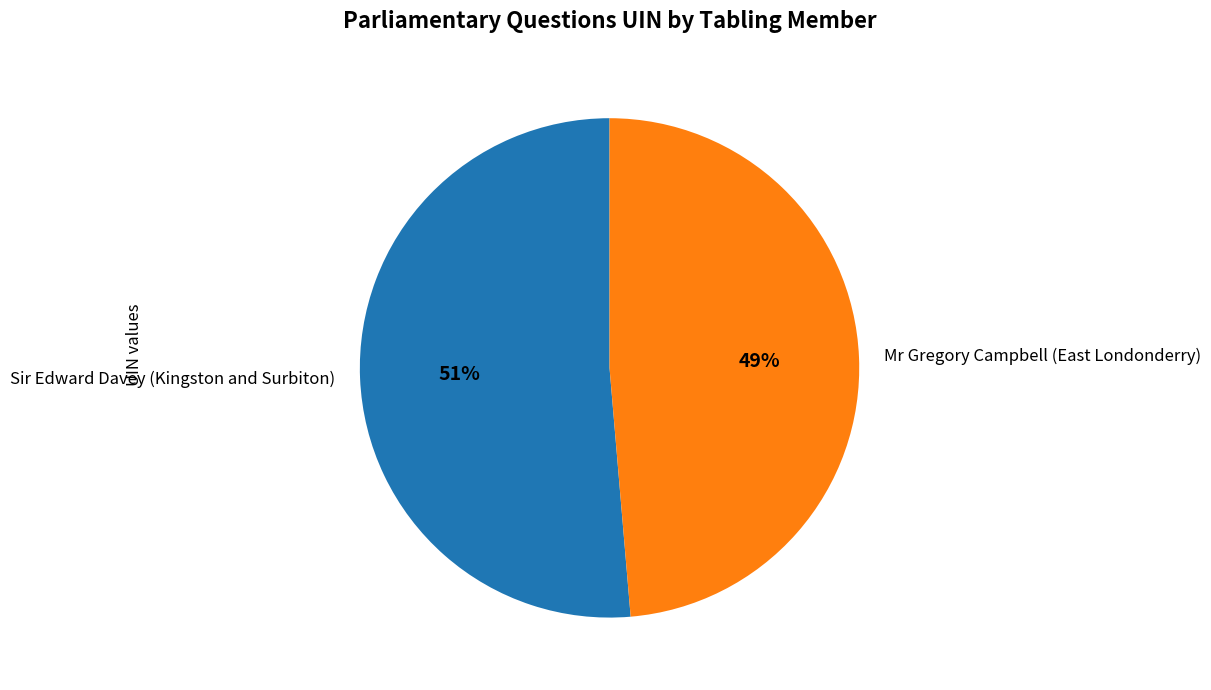

What is the largest slice in the pie chart?

Sir Edward Davey (Kingston and Surbiton)